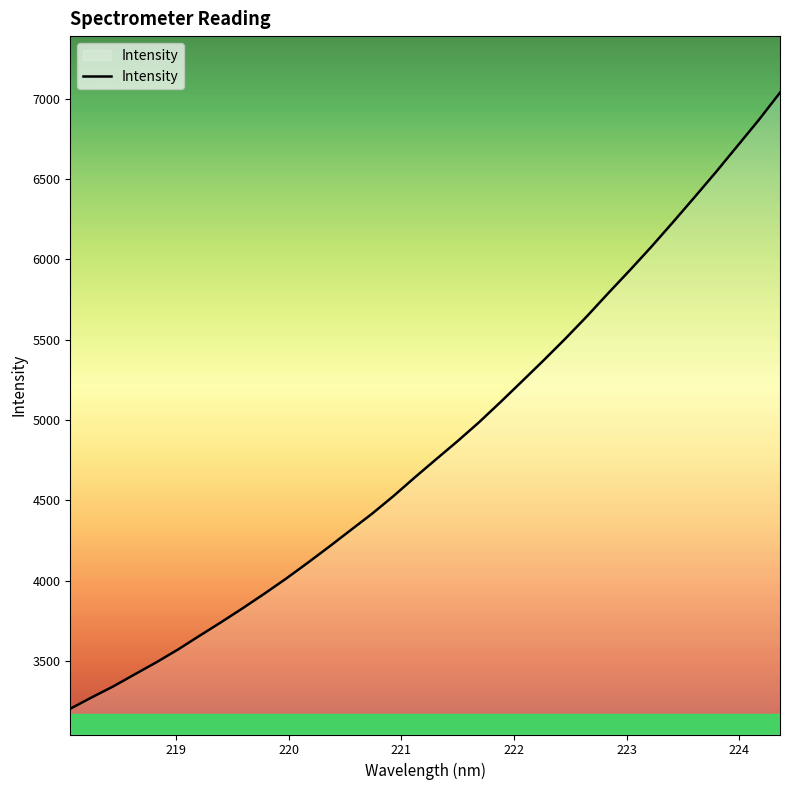

What is the difference between the maximum and minimum values?

3832.1